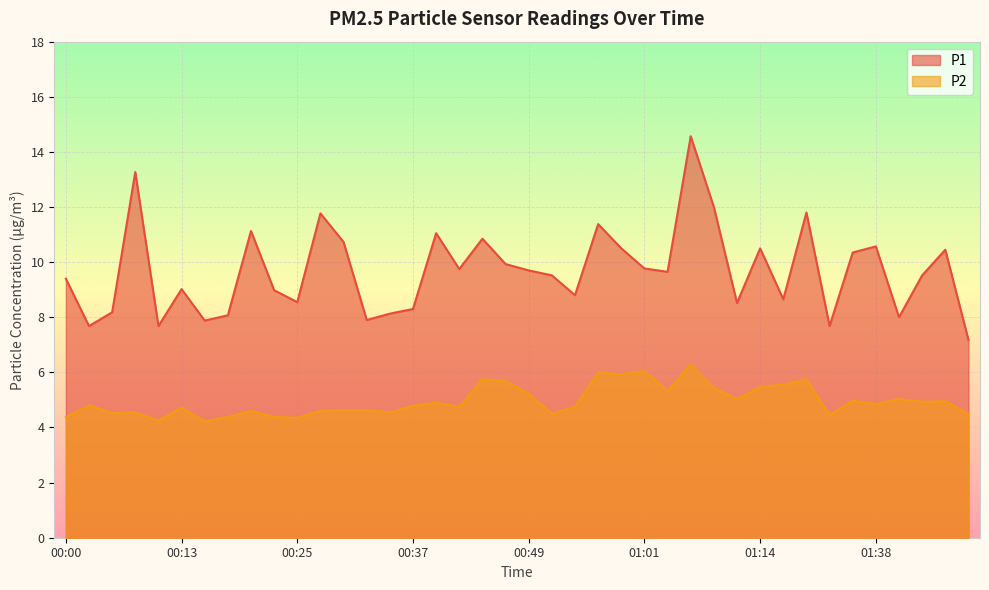

What is the label of the 29th point from the right?

00:27